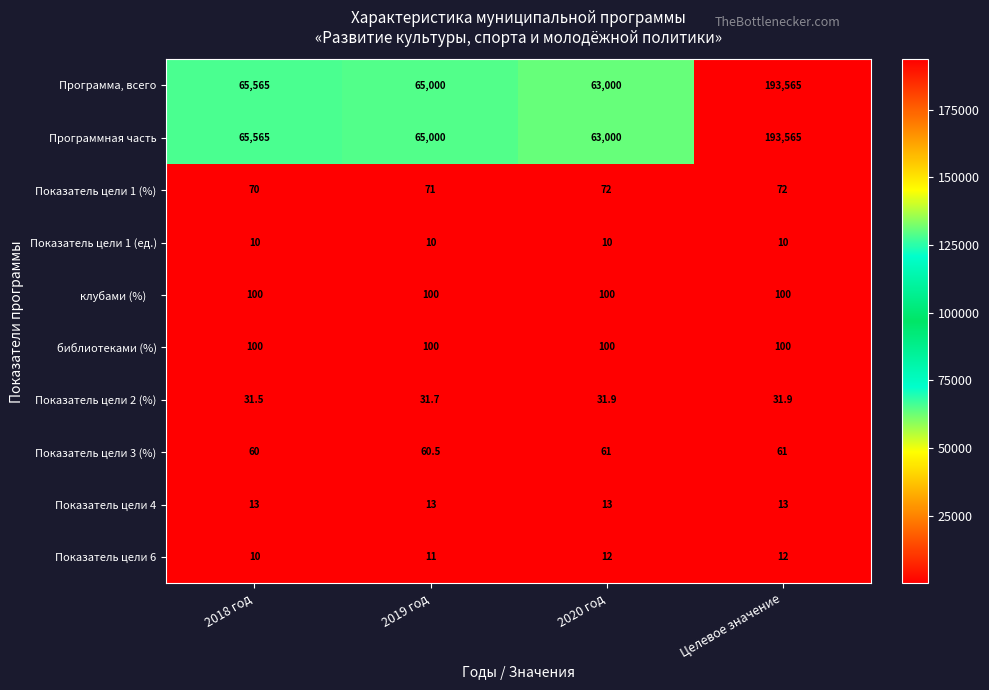

What is the total value across all series at 2020 год?

126399.9